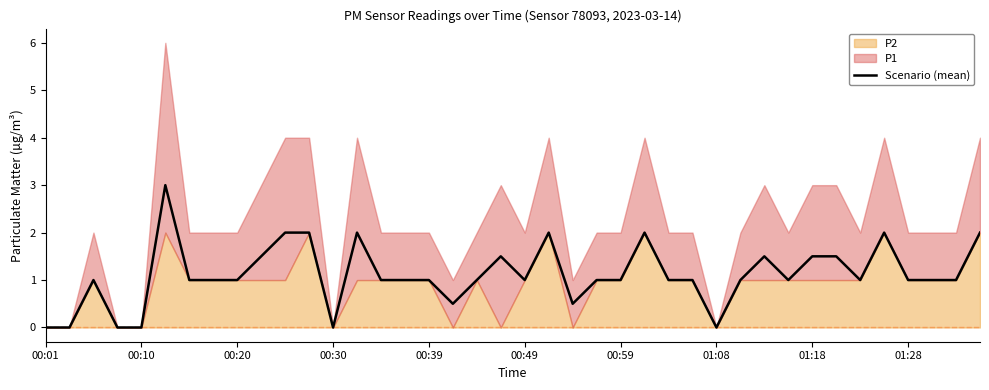

The chart shows a value of 2.0 at 39. True or false?

True